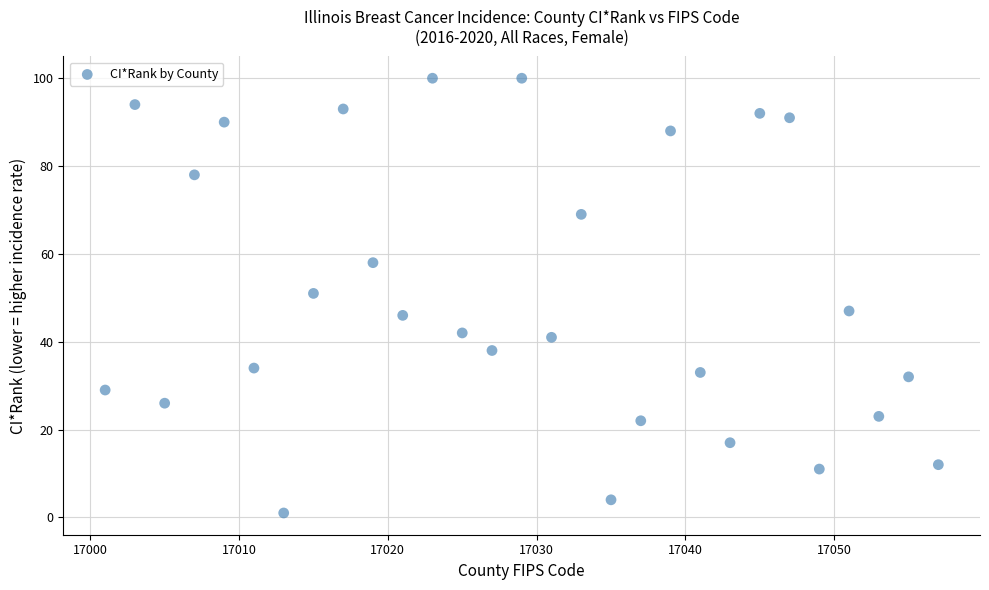

What is the range of Y values (max minus min)?

99